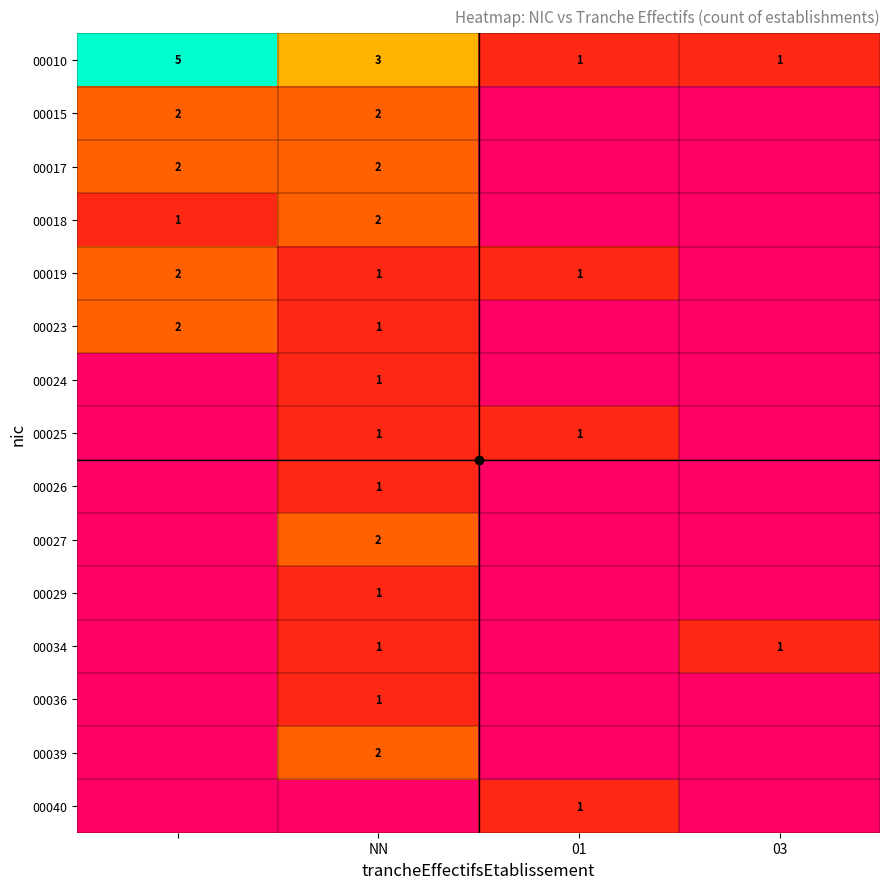

What is the difference between the maximum and second lowest values in the 00025 series?

1